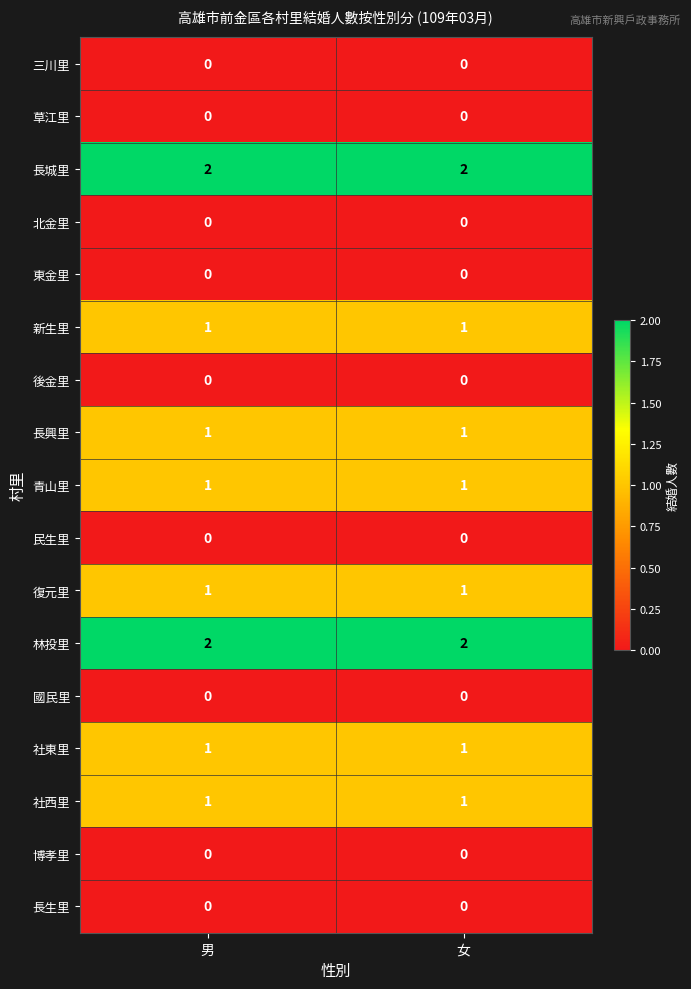

The 草江里 series shows 0 at 男. True or false?

True